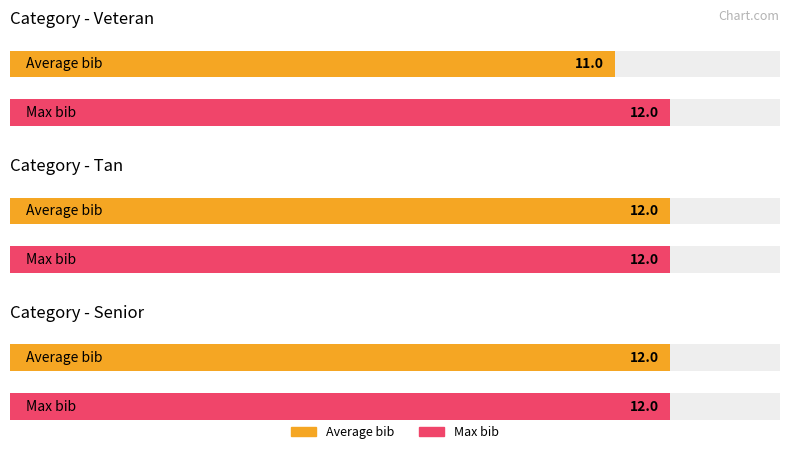

What is the sum of the values at Tan and Veteran?

23